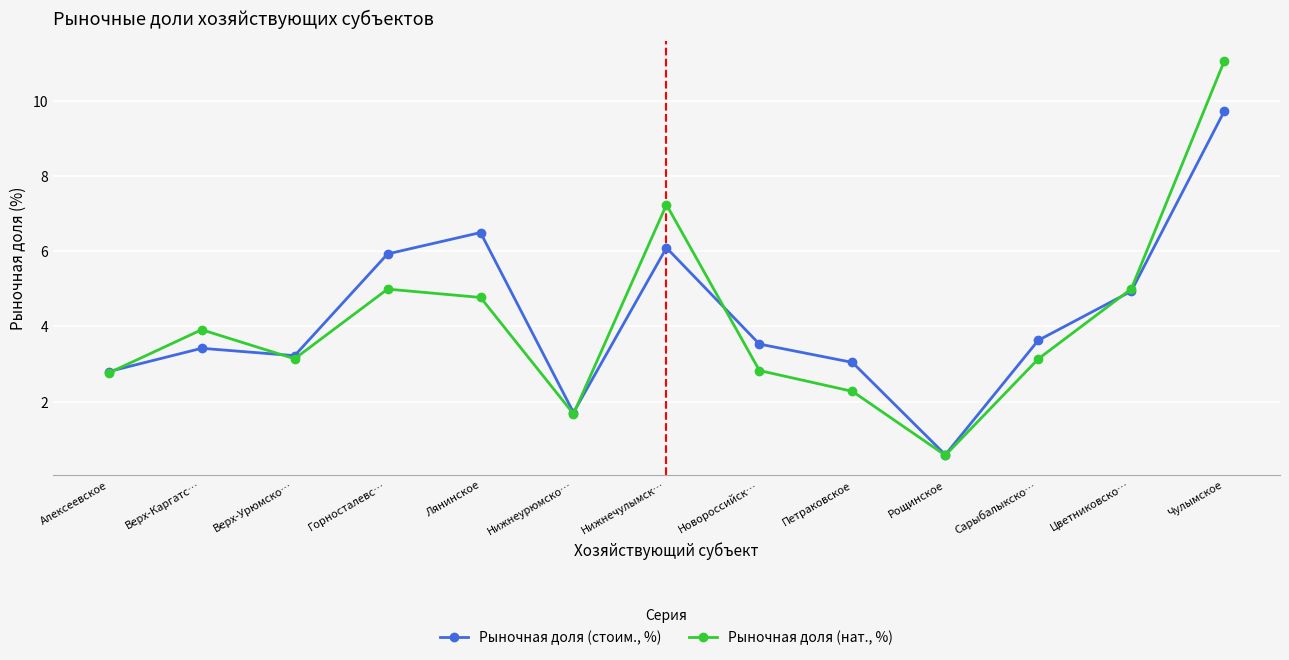

Reading left to right, extract all data points from this chart.

Рыночная доля (стоим., %): Алексеевское=2.8	Верх-Каргатс…=3.4	Верх-Урюмско…=3.2	Горносталевс…=5.9	Лянинское=6.5	Нижнеурюмско…=1.7	Нижнечулымск…=6.1	Новороссийск…=3.5	Петраковское=3.0	Рощинское=0.6	Сарыбалыкско…=3.6	Цветниковско…=4.9	Чулымское=9.7
Рыночная доля (нат., %): Алексеевское=2.8	Верх-Каргатс…=3.9	Верх-Урюмско…=3.1	Горносталевс…=5.0	Лянинское=4.8	Нижнеурюмско…=1.7	Нижнечулымск…=7.2	Новороссийск…=2.8	Петраковское=2.3	Рощинское=0.6	Сарыбалыкско…=3.1	Цветниковско…=5.0	Чулымское=11.1